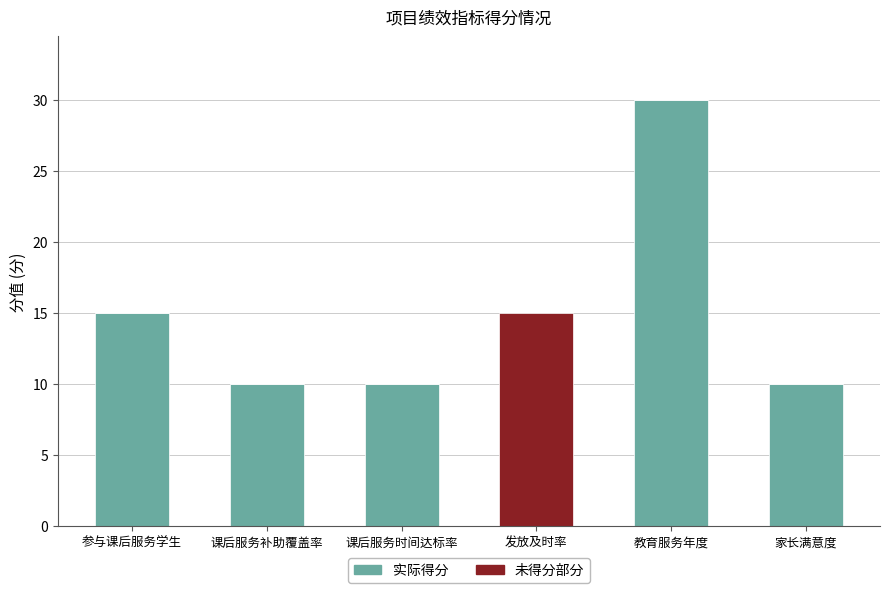

Are the bars horizontal?

No